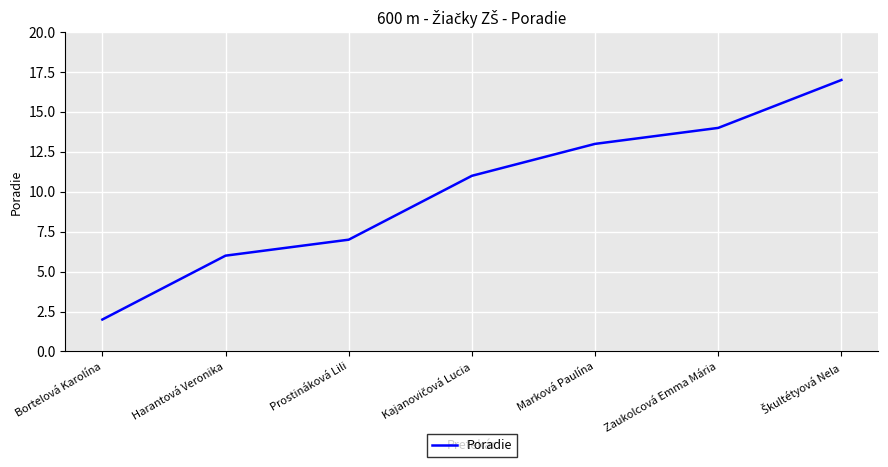

True or false: there are more than 2 points higher than both neighbors.

False